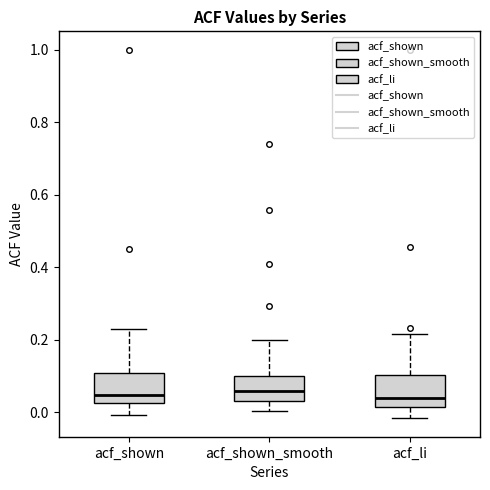

Where does the median line of the box for acf_li sit on the y-axis? The values are not printed on the chart, so give them approximately, as read against the axis.

0.04